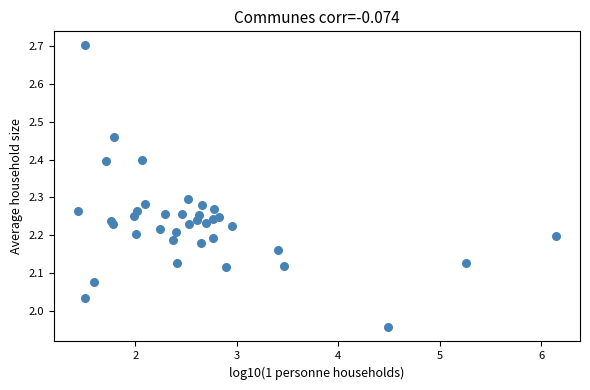

What is the range of X values (max minus min)?

4.7